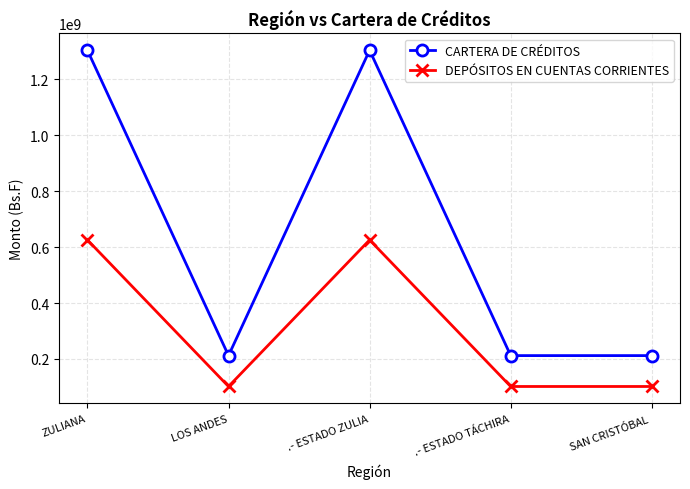

True or false: DEPÓSITOS EN CUENTAS CORRIENTES has more than 1 interior local peaks.

False